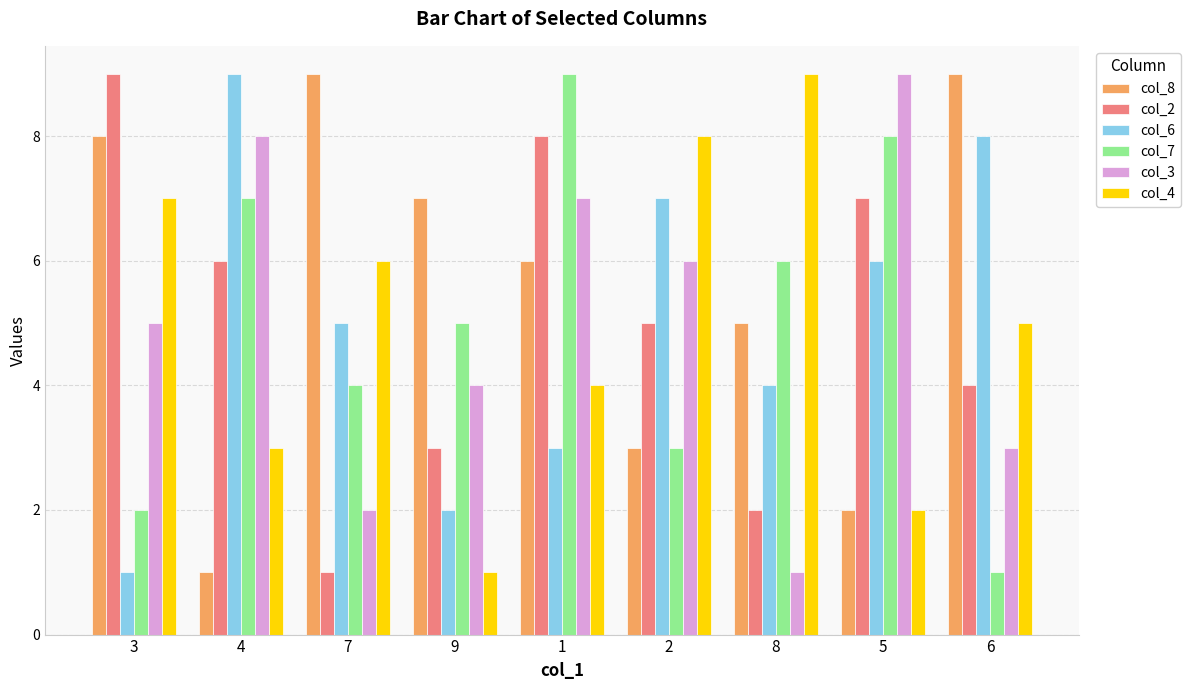

How many bars are there in each group?

6